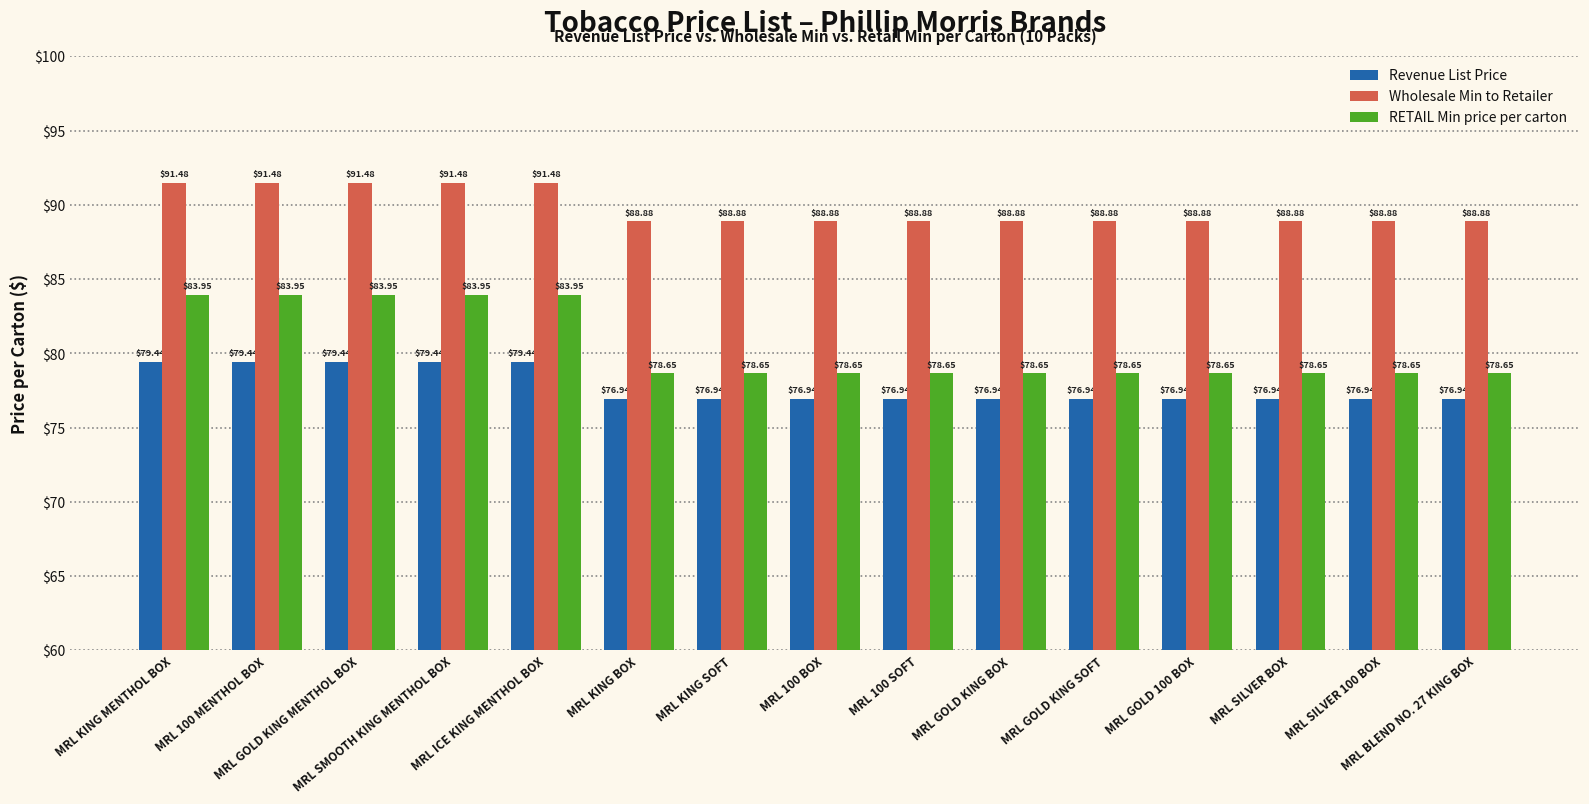

Which series has the largest total across all categories?

Wholesale Min to Retailer